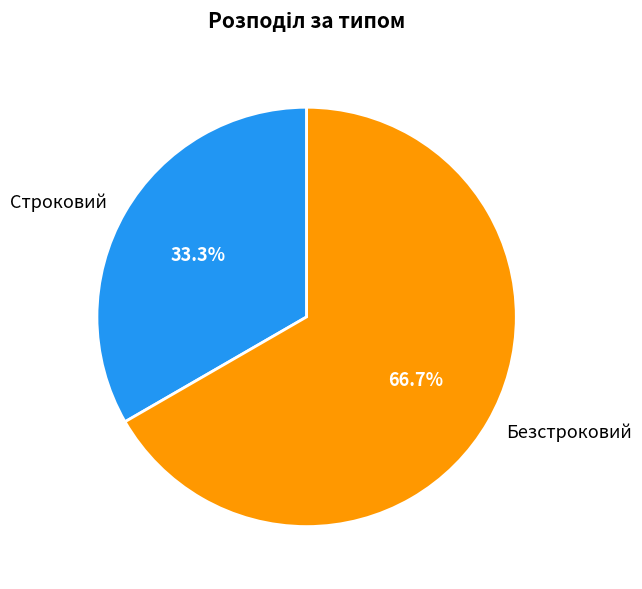

The Безстроковий slice represents 67% of the pie. True or false?

True